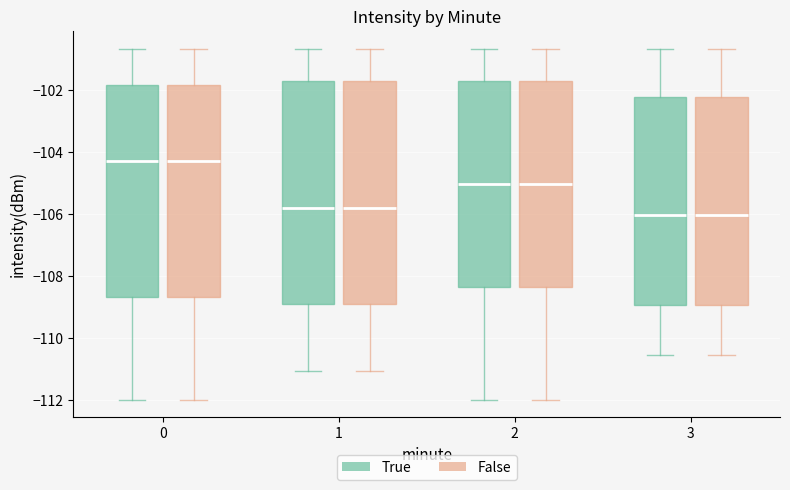

Where is the upper edge of the box for 3 (True) on the y-axis? The values are not printed on the chart, so give them approximately, as read against the axis.

-102.2